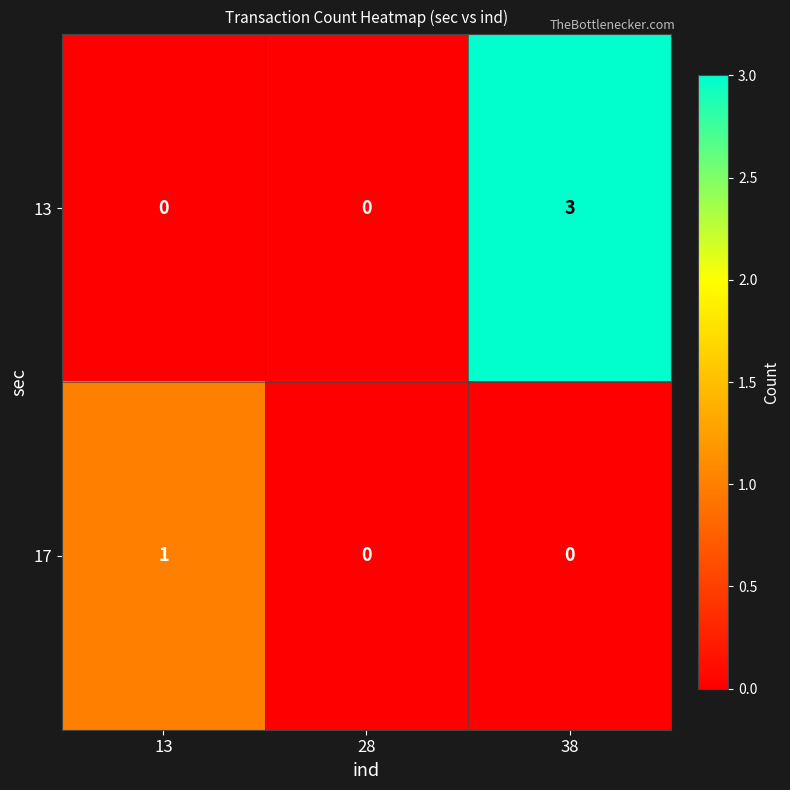

How many distinct data groups are displayed?

2